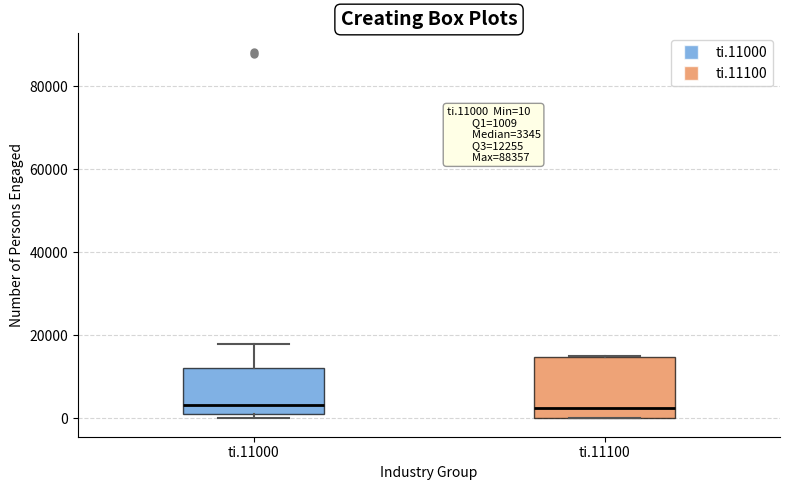

Which box is the tallest, from its lower edge to its upper edge?

ti.11100